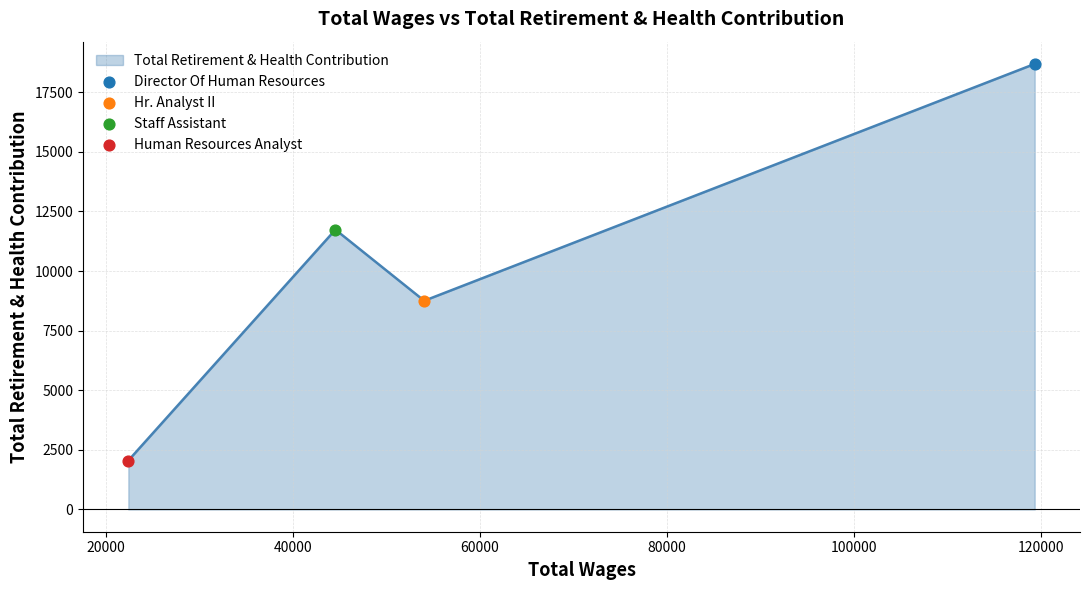

What is the smallest value displayed?

2051